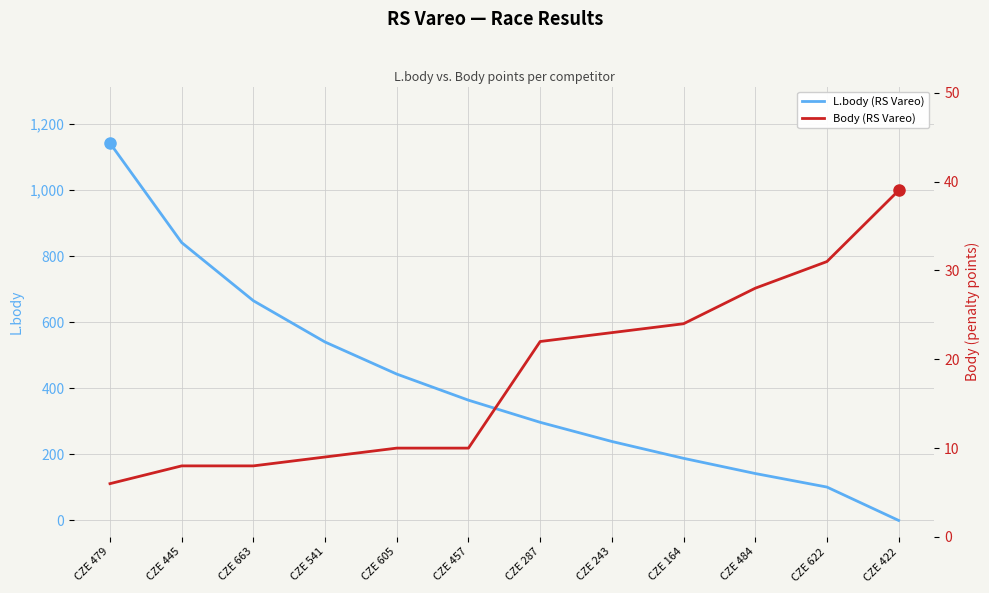

Reading left to right, extract all data points from this chart.

L.body (RS Vareo): 1142	841	665	540	443	364	297	239	188	142	101	0
Body (RS Vareo): 6	8	8	9	10	10	22	23	24	28	31	39